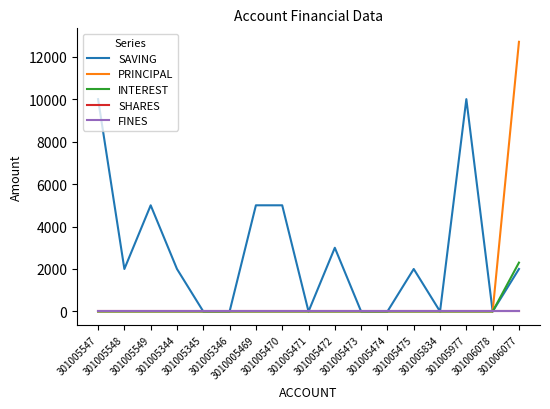

Reading left to right, extract all data points from this chart.

SAVING: 10000	2000	5000	2000	0	0	5000	5000	0	3000	0	0	2000	0	10000	0	2000
PRINCIPAL: 0	0	0	0	0	0	0	0	0	0	0	0	0	0	0	0	12700
INTEREST: 0	0	0	0	0	0	0	0	0	0	0	0	0	0	0	0	2300
SHARES: 0	0	0	0	0	0	0	0	0	0	0	0	0	0	0	0	0
FINES: 0	0	0	0	0	0	0	0	0	0	0	0	0	0	0	0	0